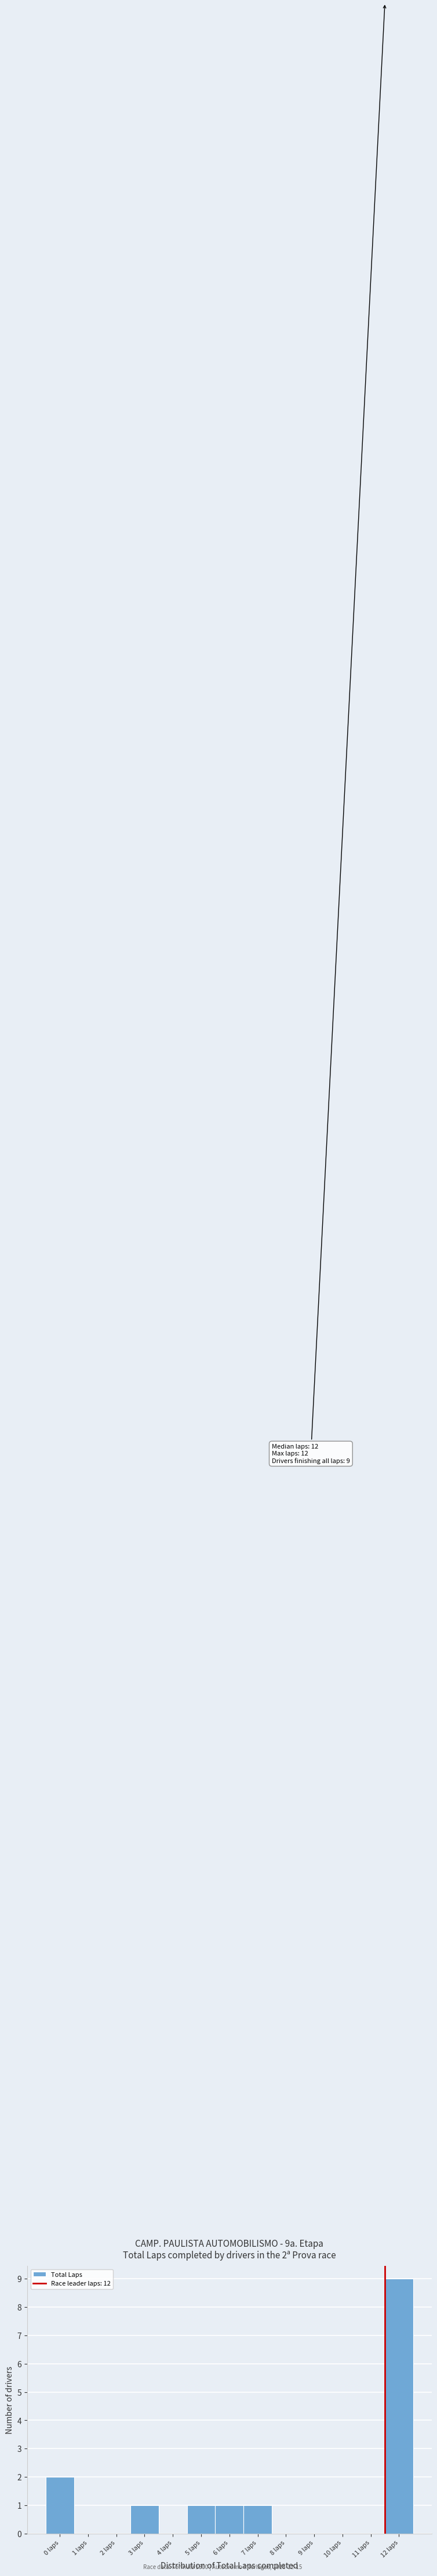

Reading left to right, extract all data points from this chart.

0 laps=2	1 laps=0	2 laps=0	3 laps=1	4 laps=0	5 laps=1	6 laps=1	7 laps=1	8 laps=0	9 laps=0	10 laps=0	11 laps=0	12 laps=9